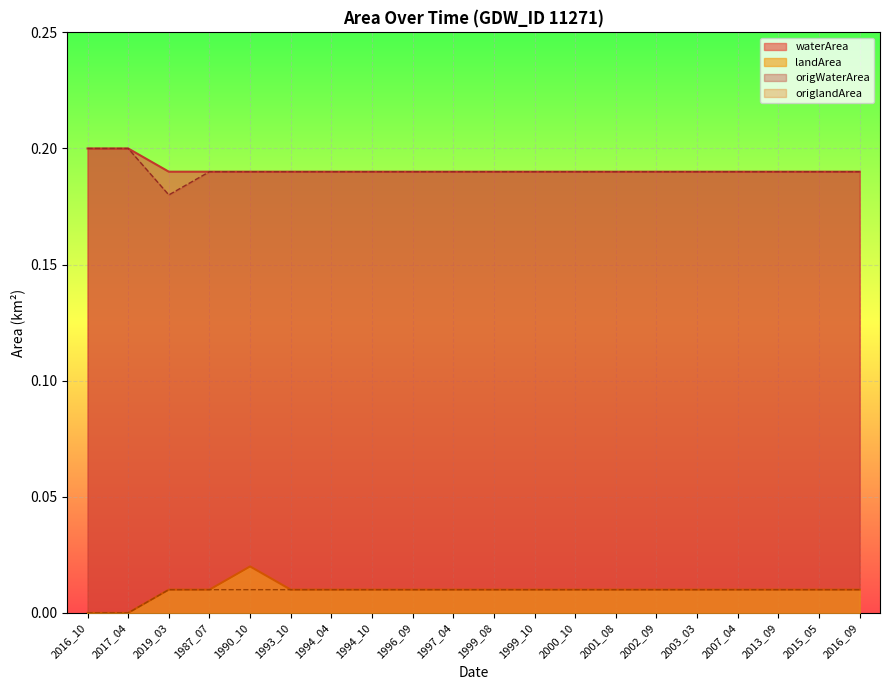

What is the greatest value displayed?

0.2